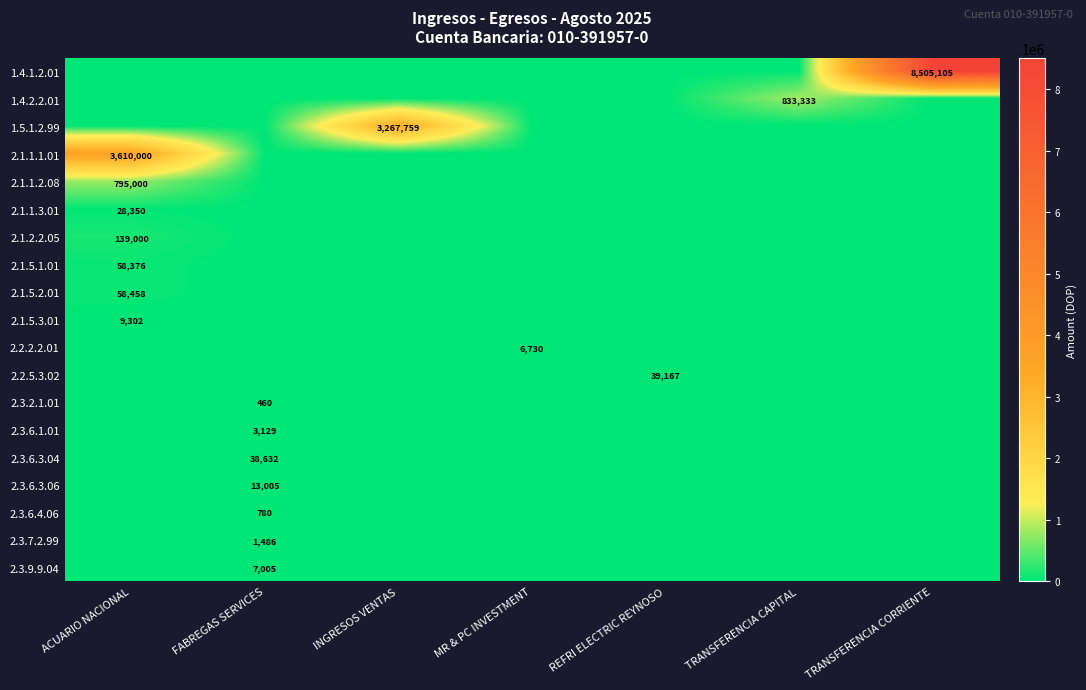

At which category is the sum across all series the highest?

TRANSFERENCIA CORRIENTE